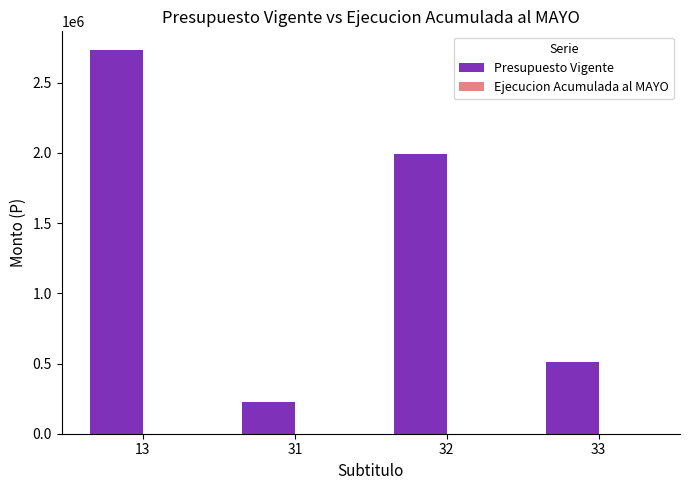

Does the chart contain any negative values?

No